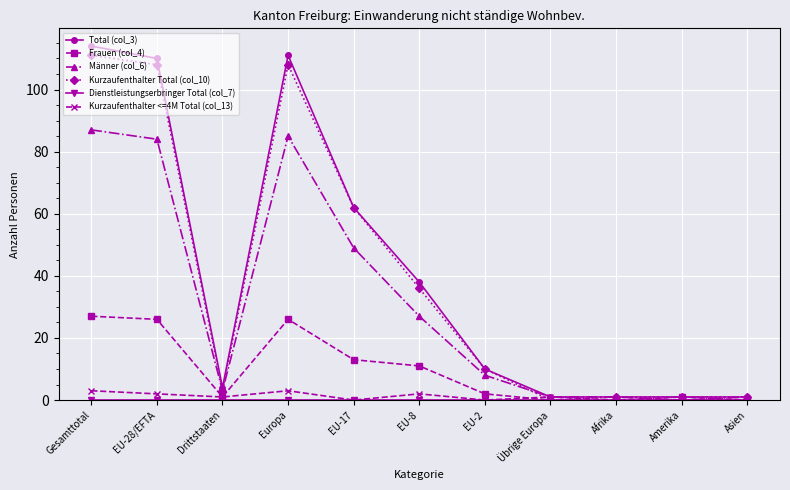

Which series has the largest range (max minus min)?

Total (col_3)